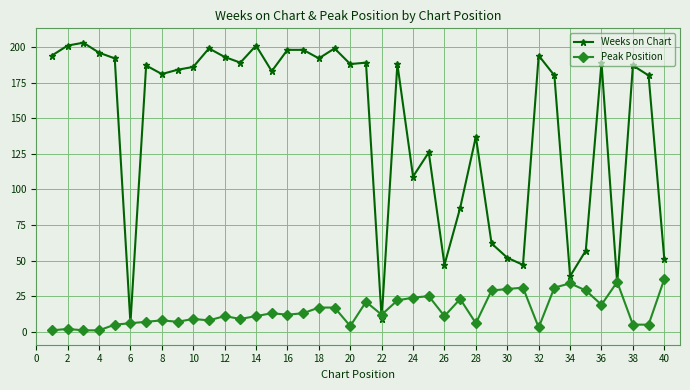

How many distinct data groups are displayed?

2